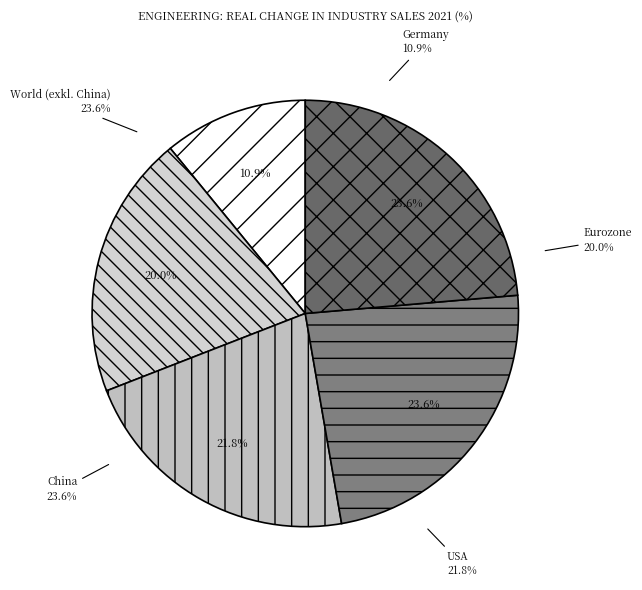

Is it true that USA is 22% of the pie?

True